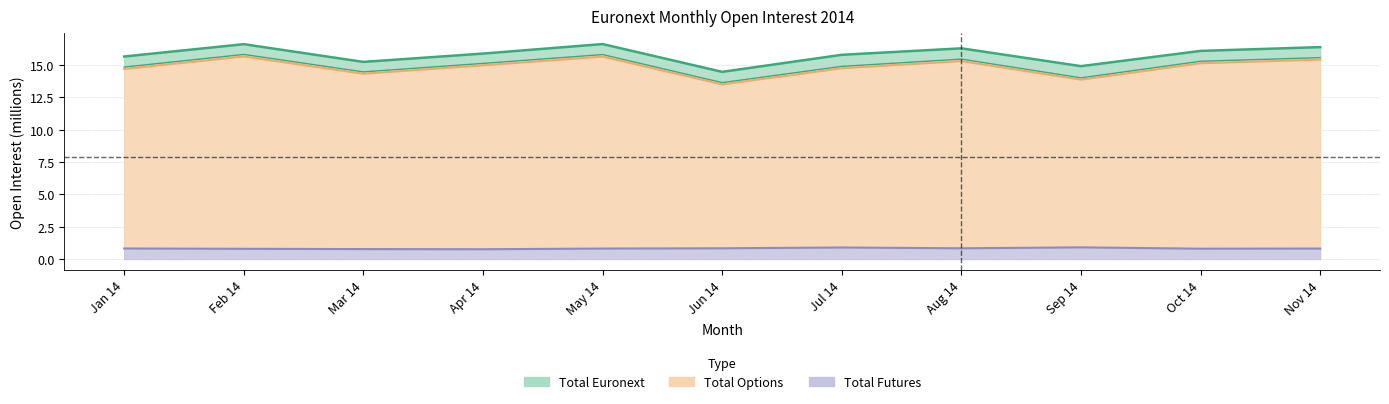

How many interior local valleys does the Total Options series have?

3